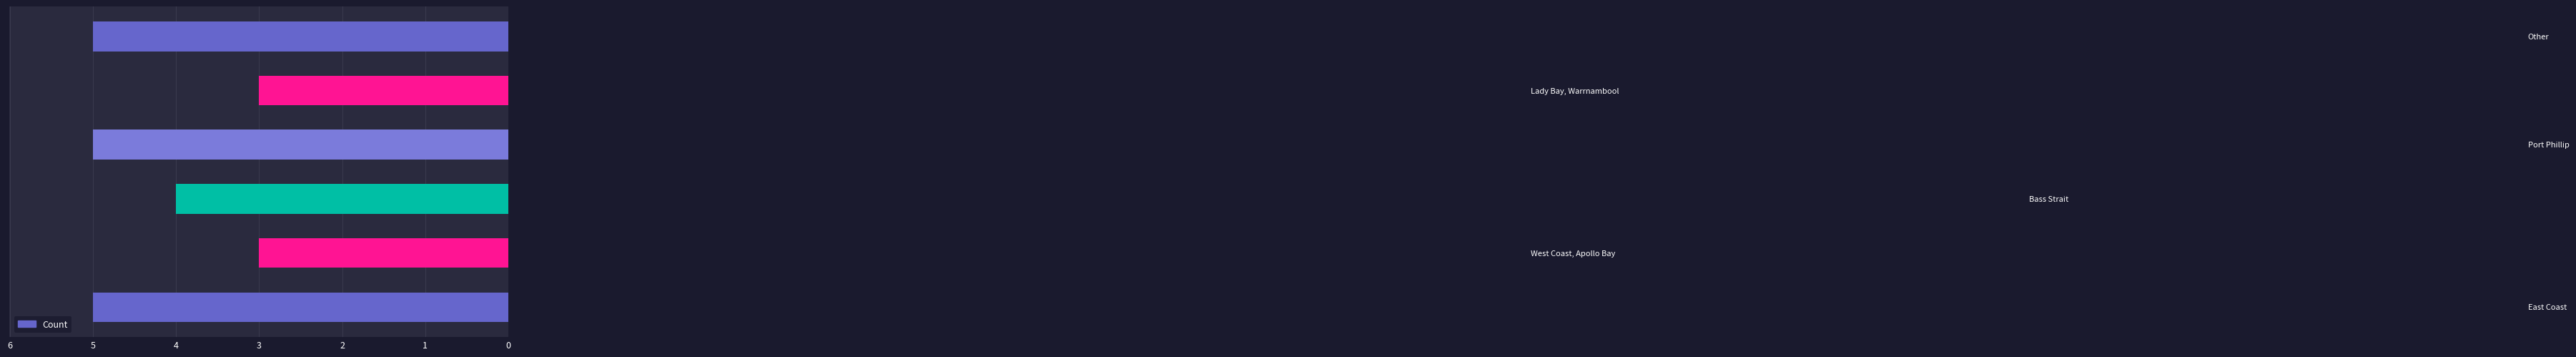

What is the average value?

4